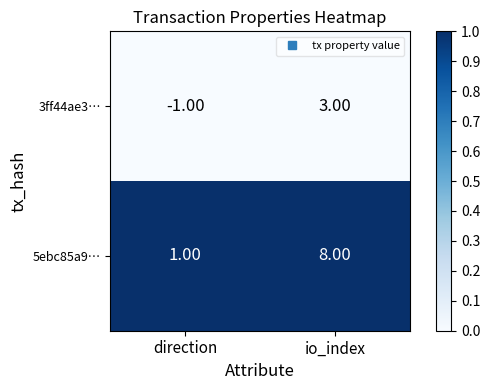

Which category has the lowest value across all series?

direction